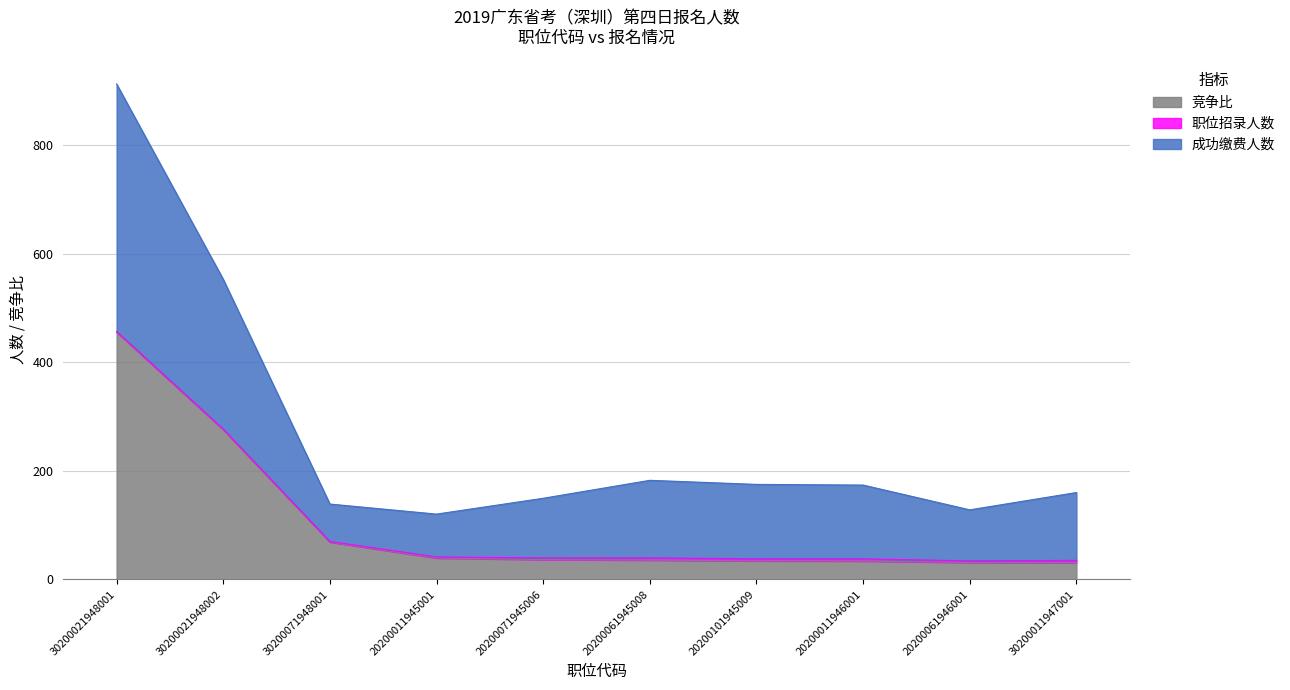

Does the chart display data point markers on the line(s)?

No